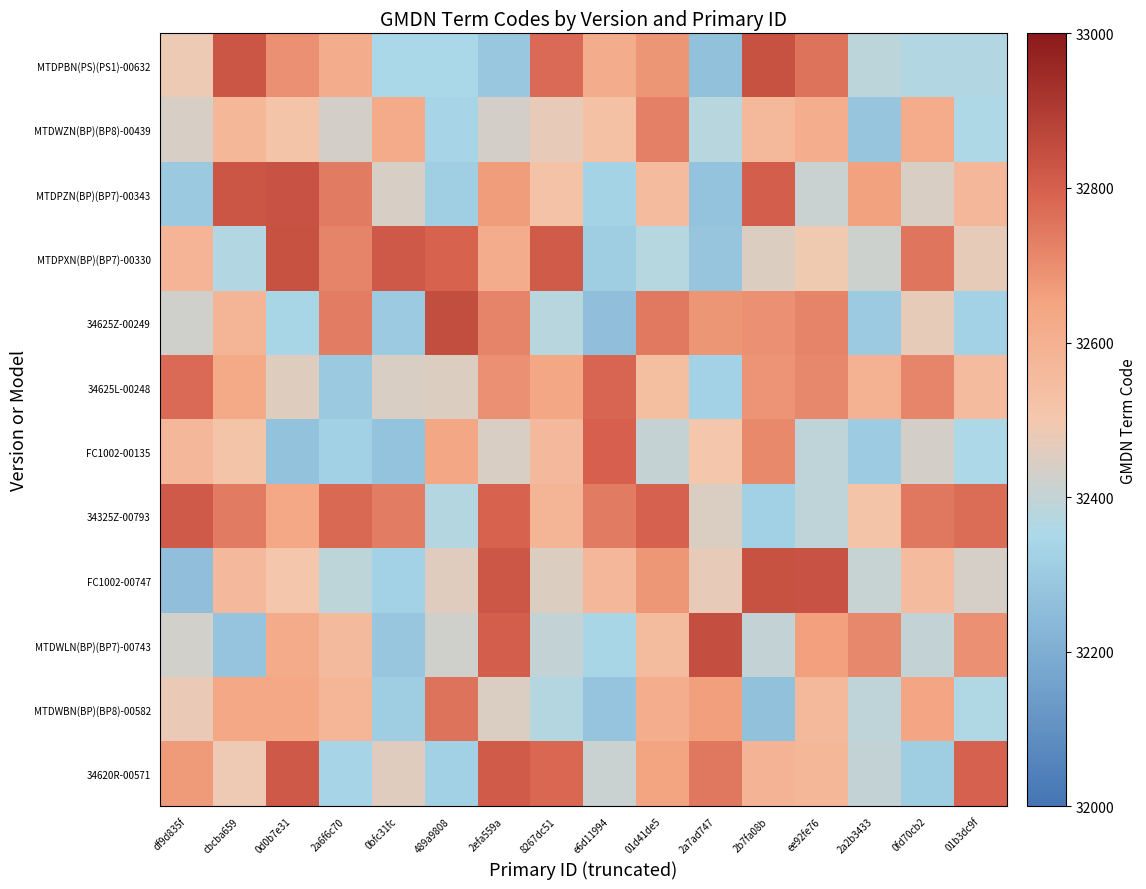

Which series has the largest total across all categories?

34325Z-00793